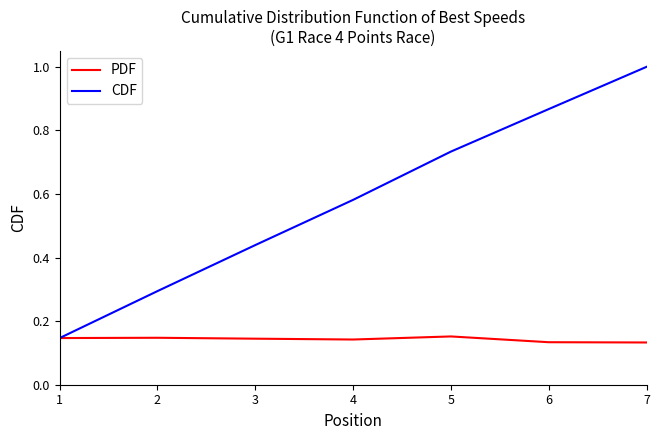

Which series has the largest total across all categories?

CDF